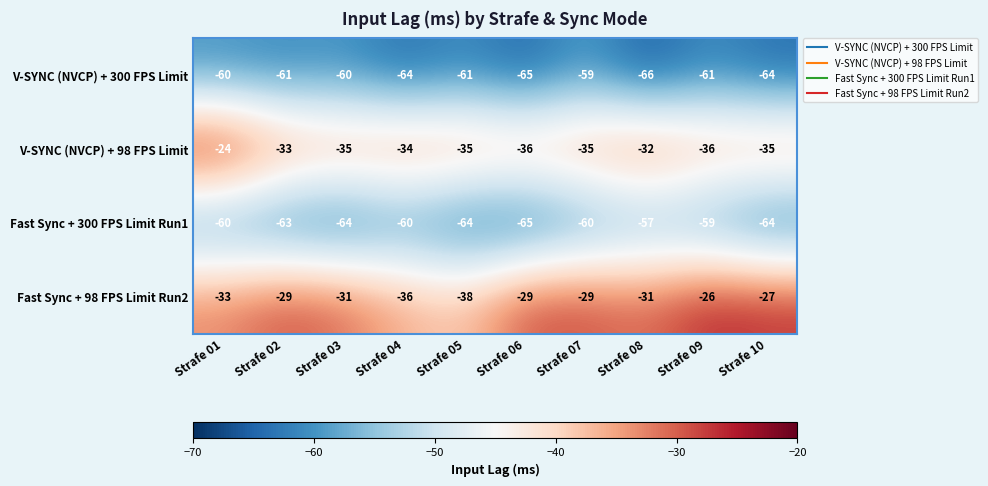

What is the spread (max minus min) of values at Strafe 07?

31